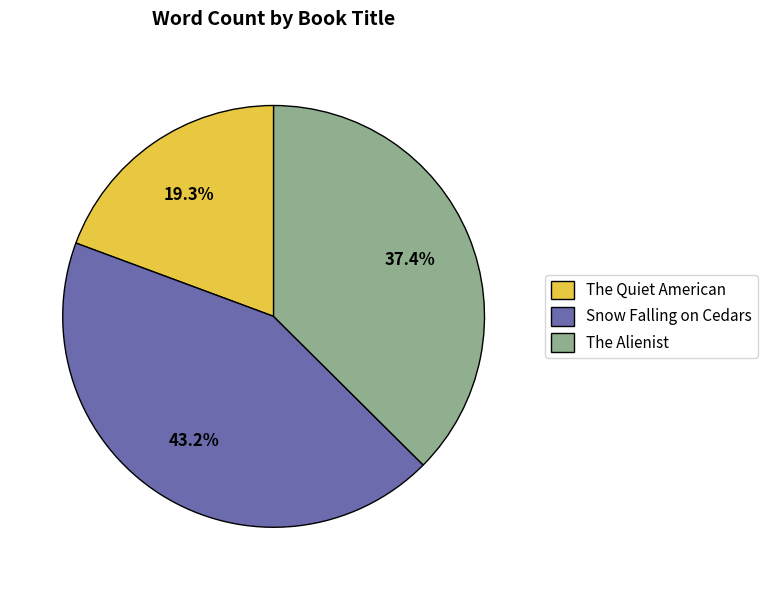

What percentage is the The Quiet American slice, to the nearest percent?

19%